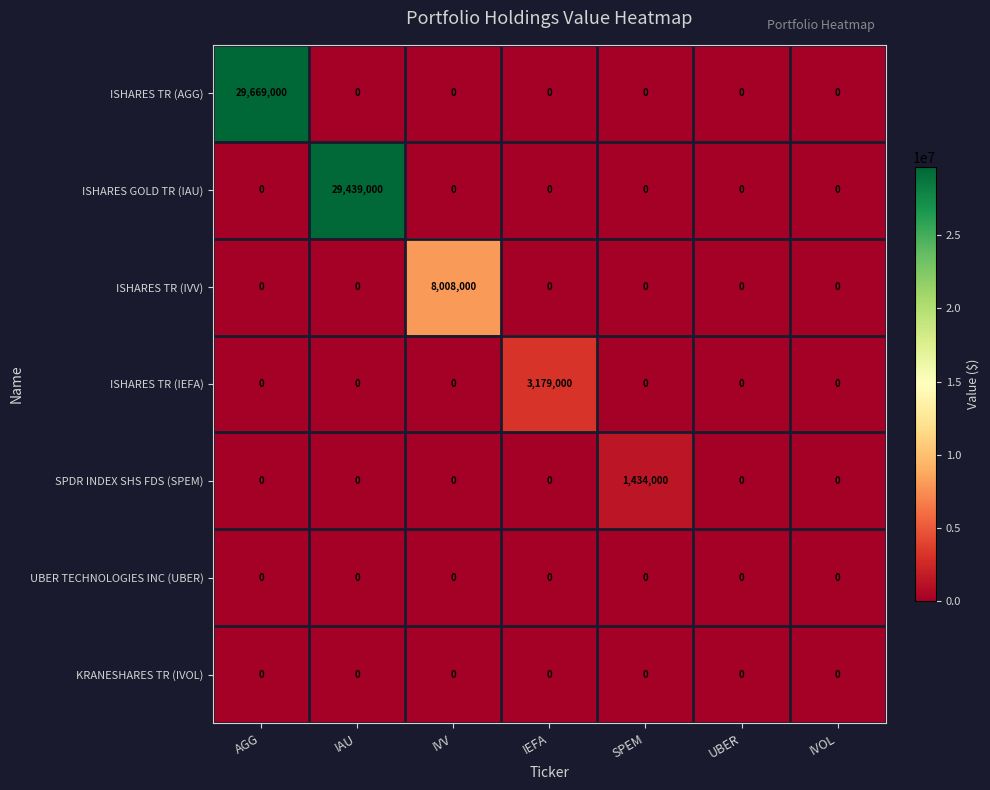

Which series changed the most between AGG and IEFA?

ISHARES TR (AGG)